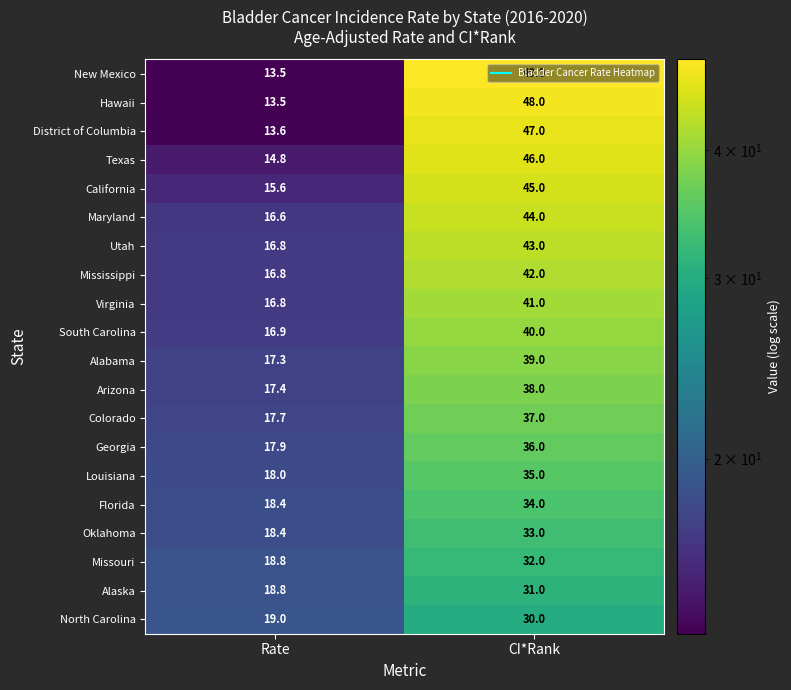

At which label is Maryland closest to 30?

Rate